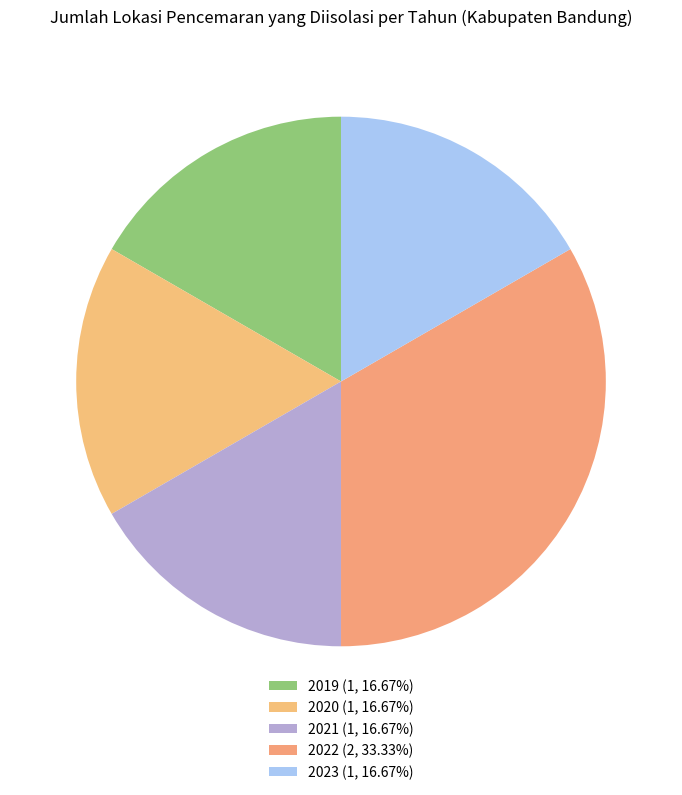

How many slices are in this pie chart?

5